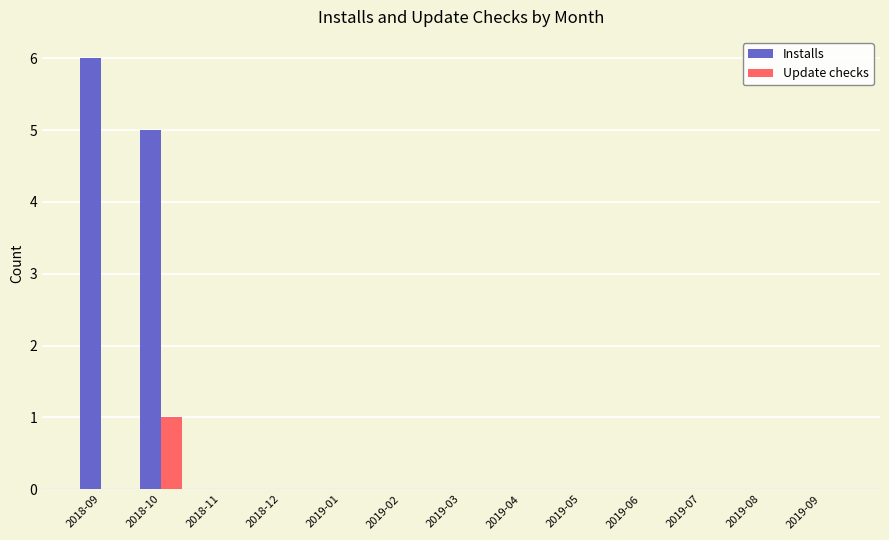

Which series has the widest spread of values?

Installs